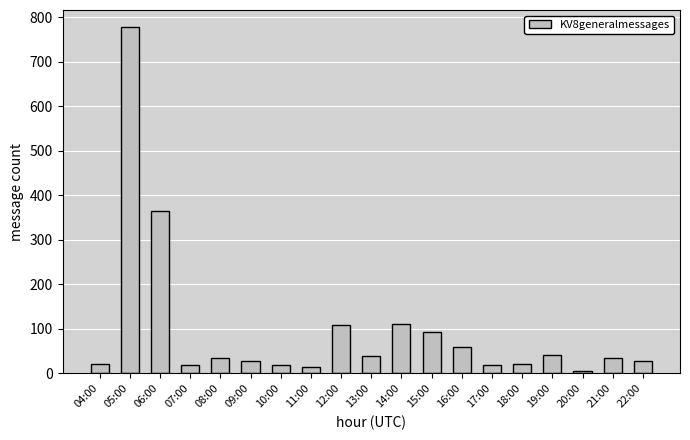

What is the difference between the maximum and minimum values?

772